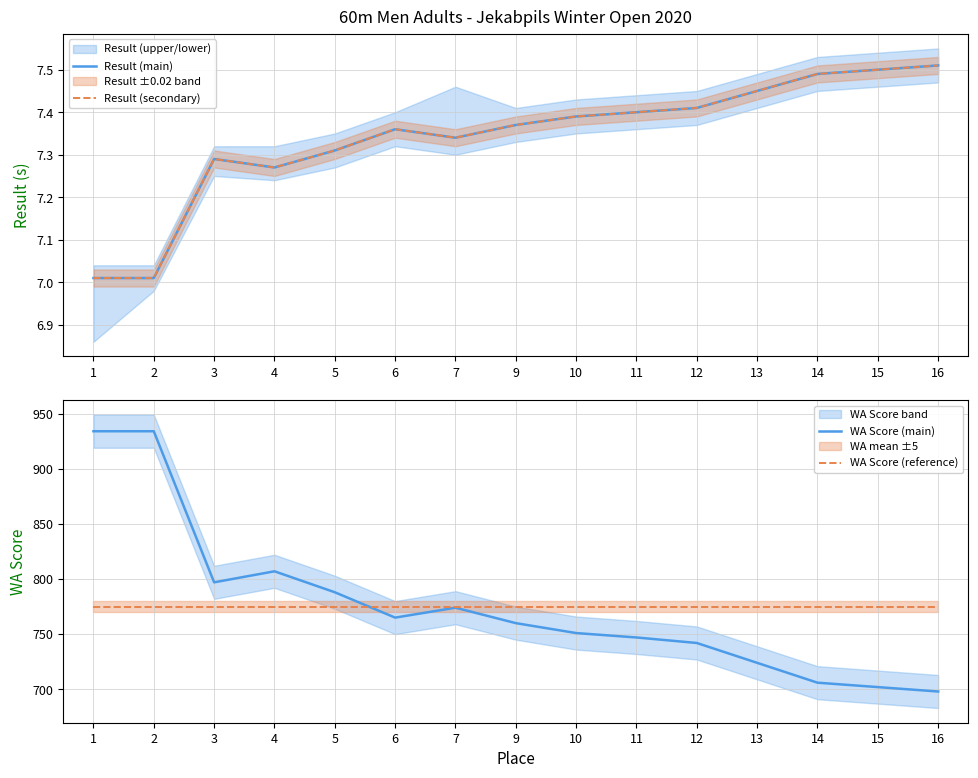

True or false: Result (secondary) and Result (main) cross at least once.

False